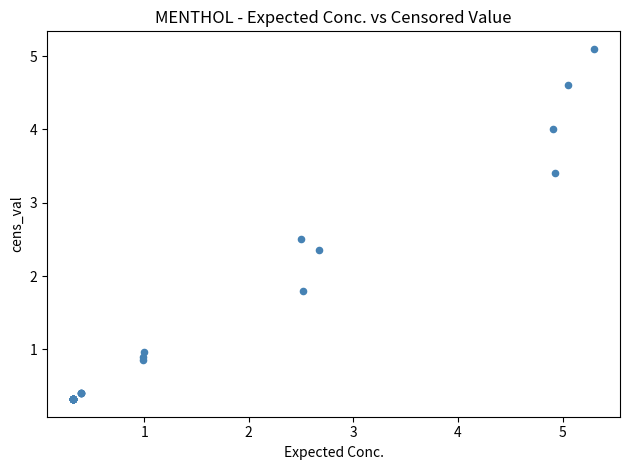

What Y value in the scatter plot is closest to 2?

1.8